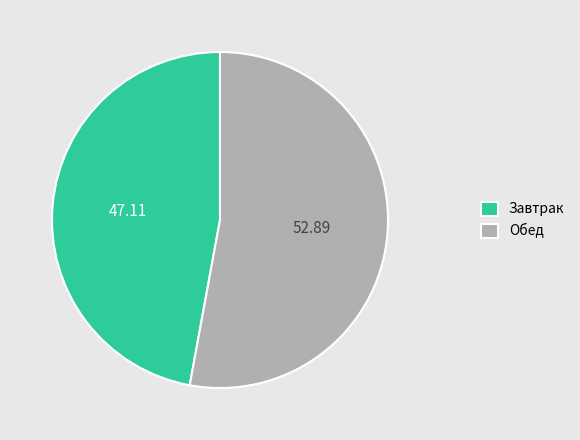

Which has a higher value, Обед or Завтрак?

Обед